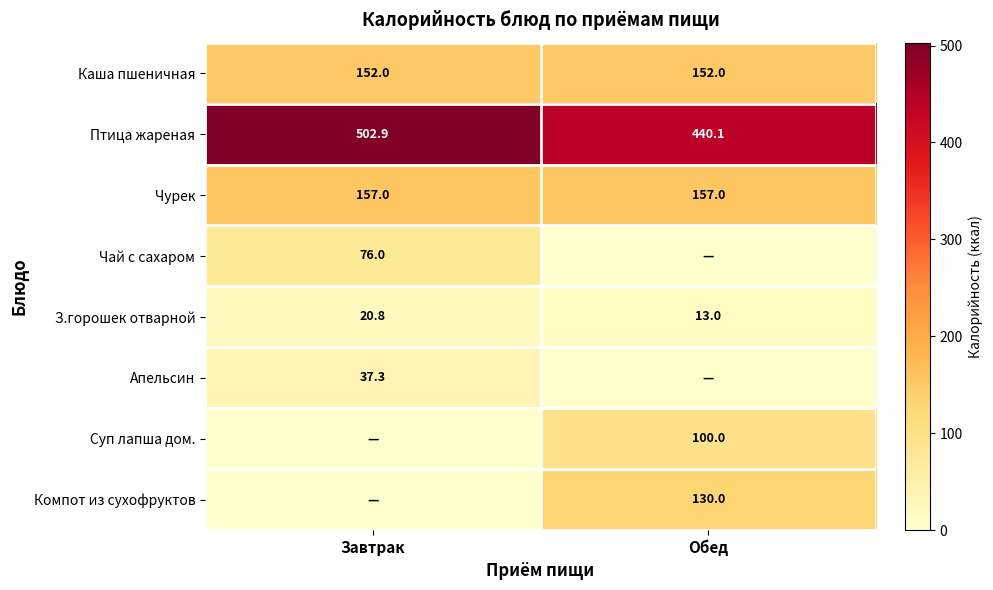

Read the Каша пшеничная value at Обед.

152.0